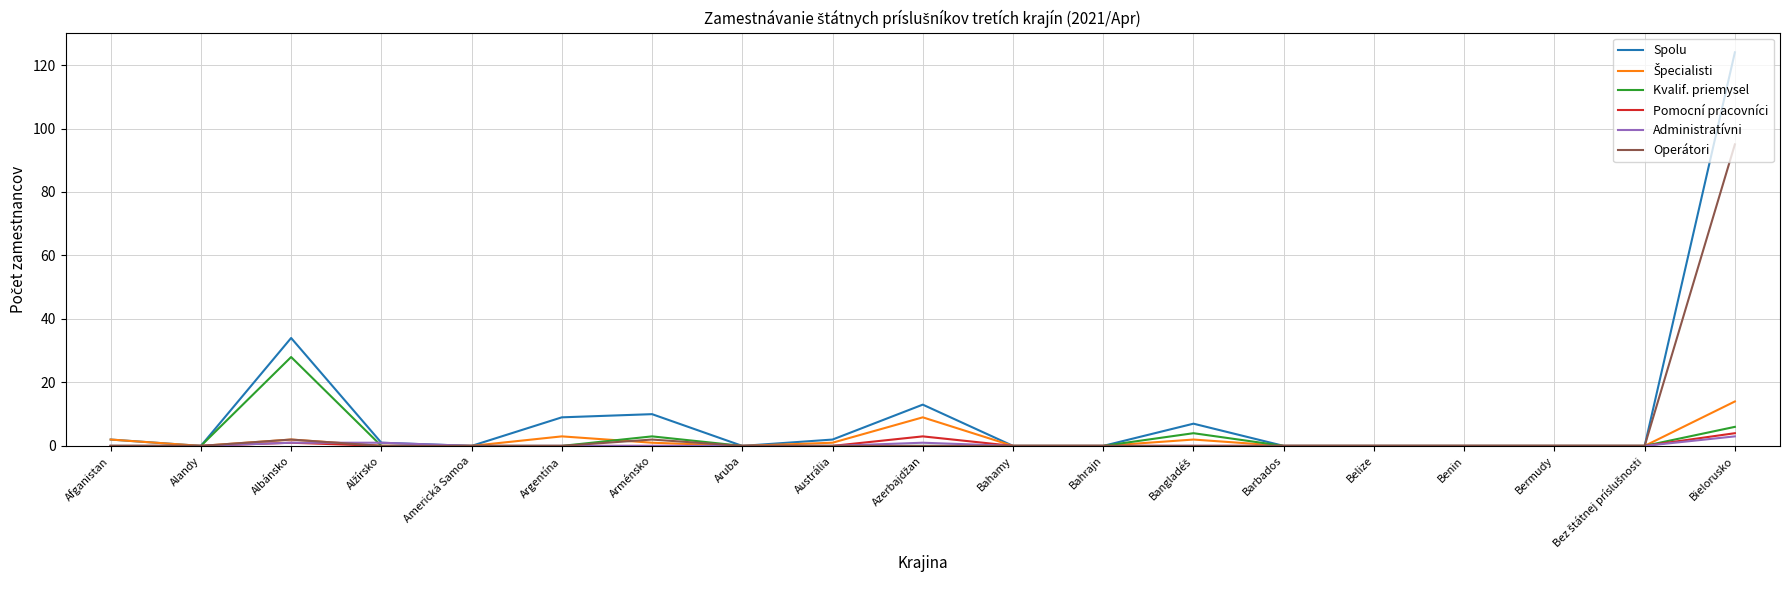

The value of Pomocní pracovníci at Benin is 0. True or false?

True